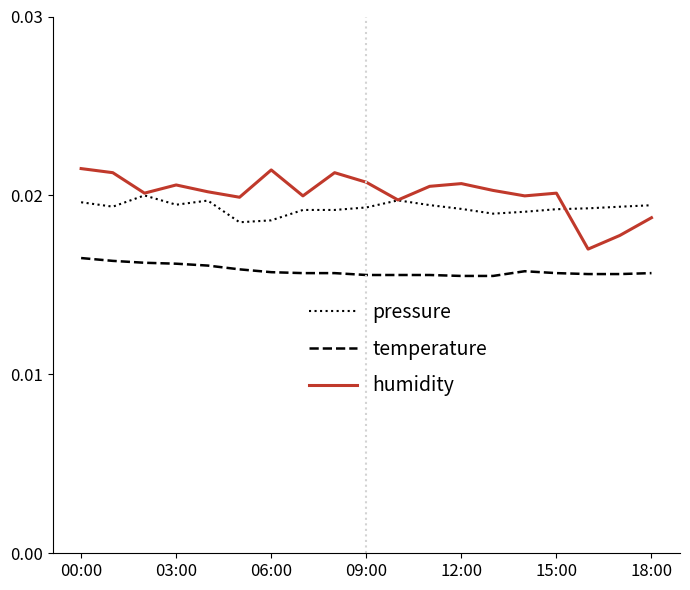

True or false: pressure and temperature intersect in this chart.

False